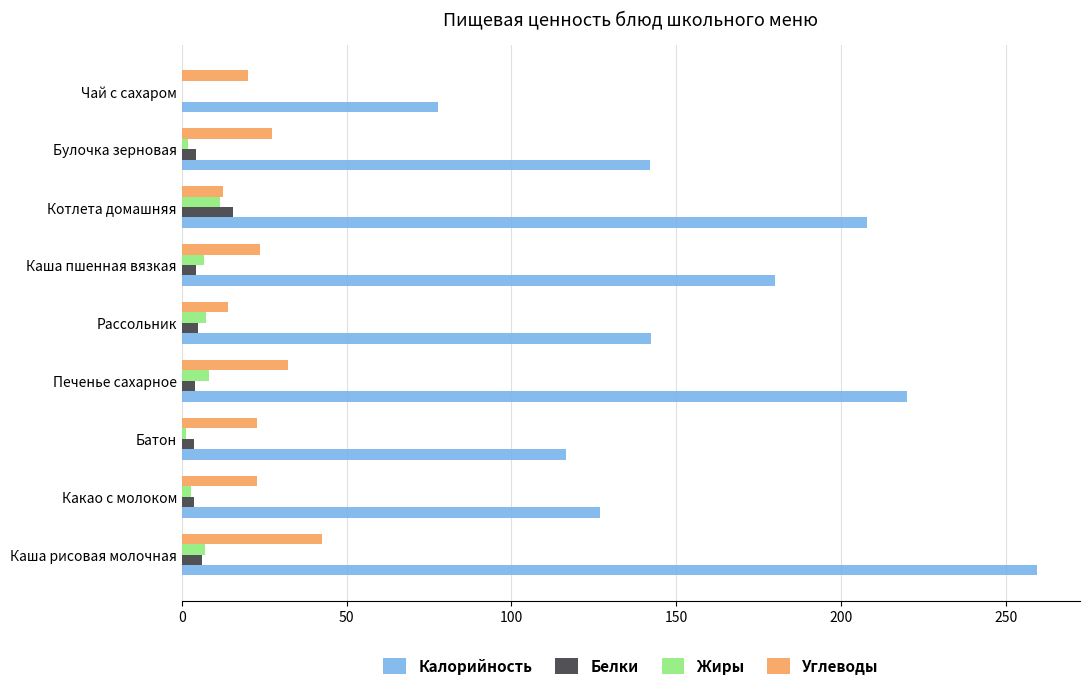

What is the sum of all Калорийность values?

1473.5